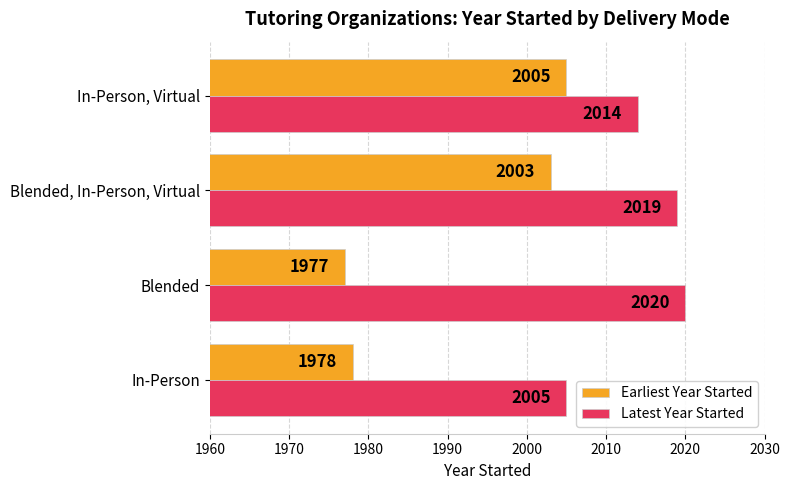

Which series changed the most between In-Person and Blended, In-Person, Virtual?

Earliest Year Started